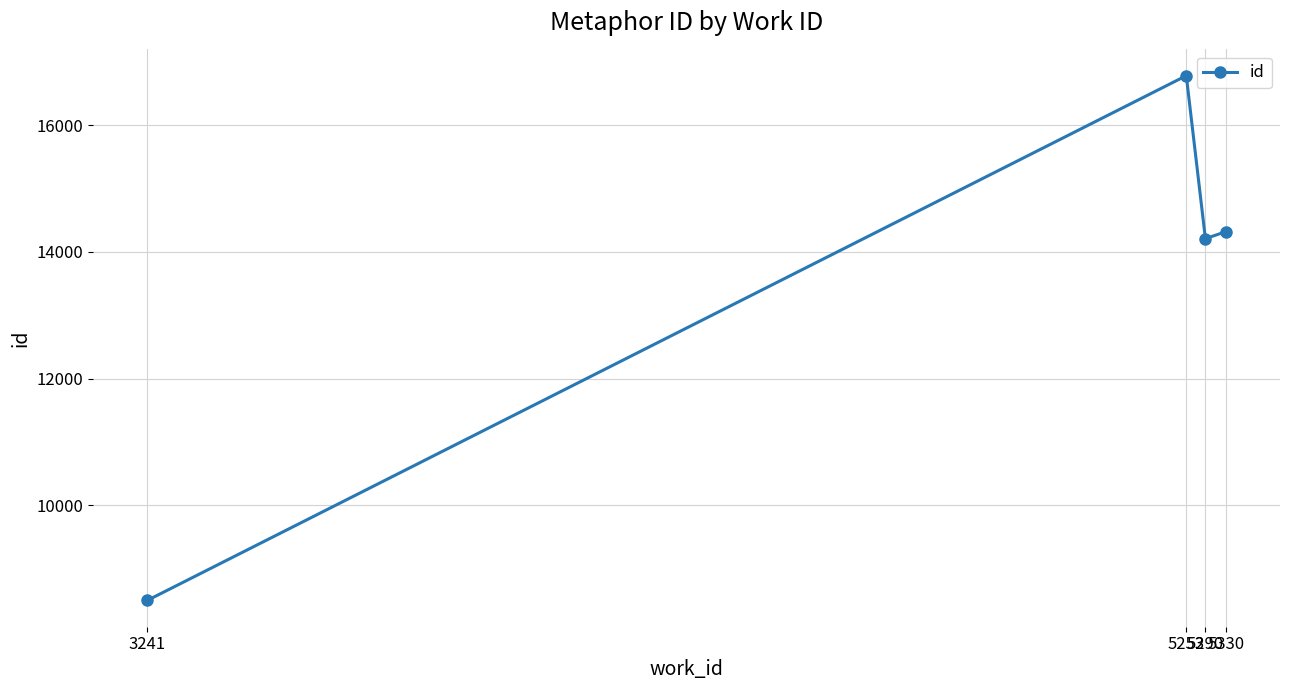

True or false: there are more than 2 points higher than both neighbors.

False